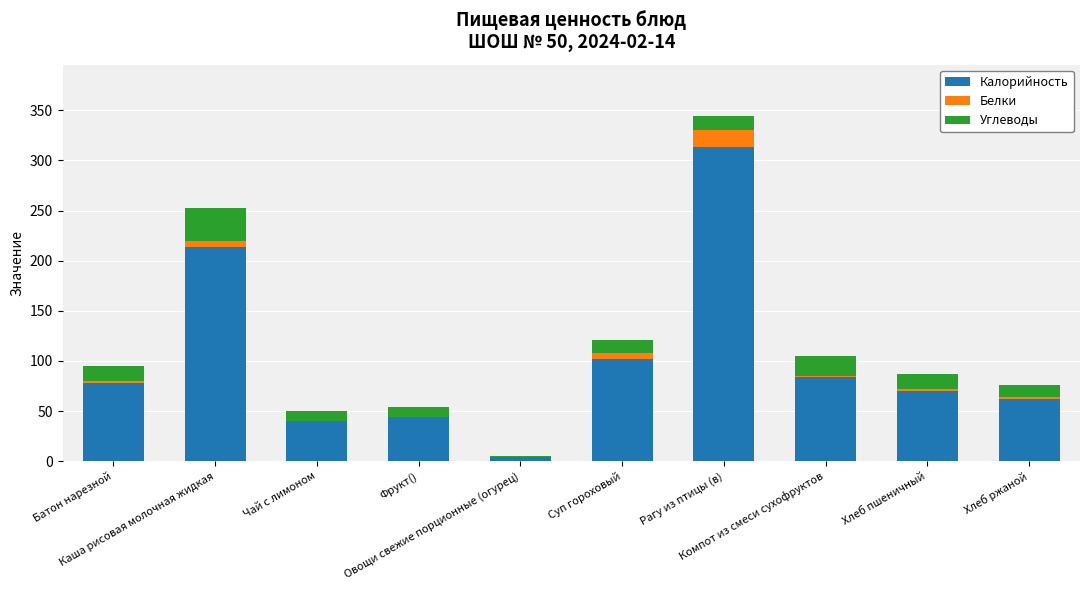

What is the sum of all Калорийность values?

1011